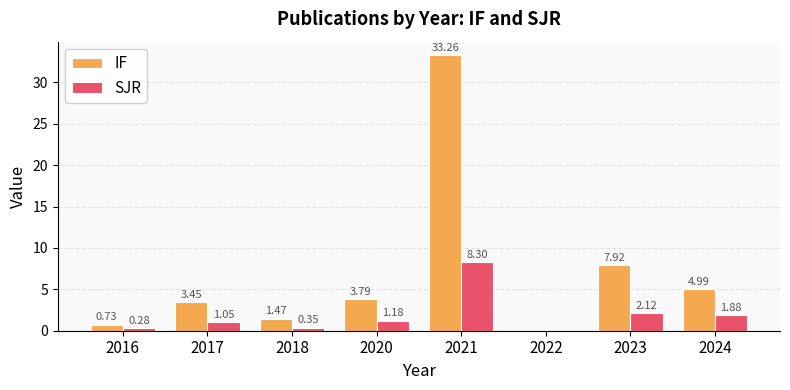

What is the sum of the SJR values at 2016 and 2024?

2.2